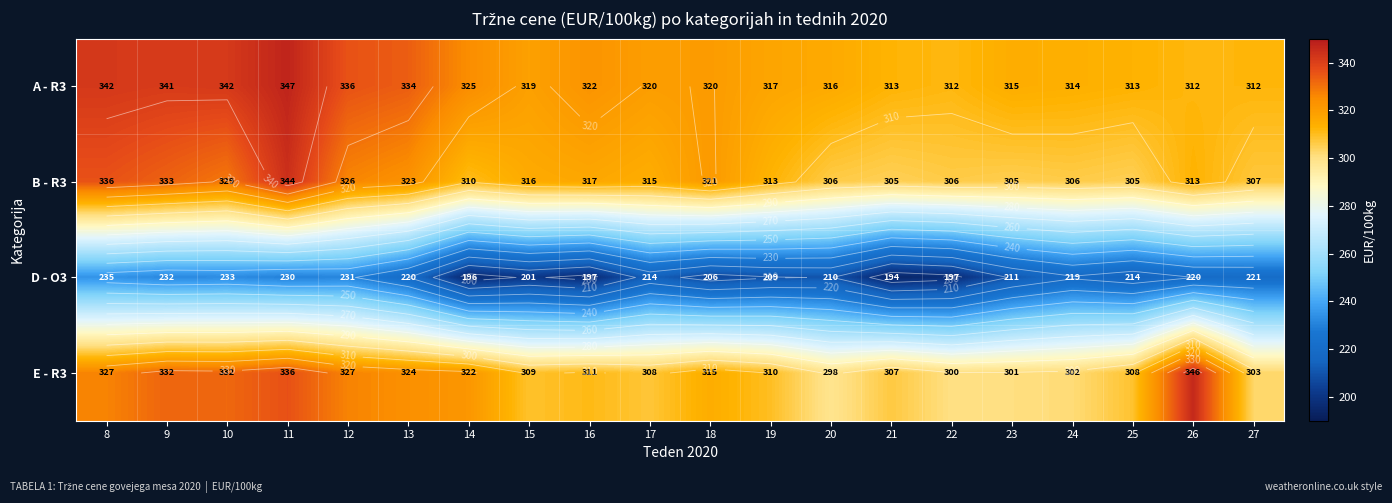

List the series in order of their peak value, highest first.

A - R3, E - R3, B - R3, D - O3